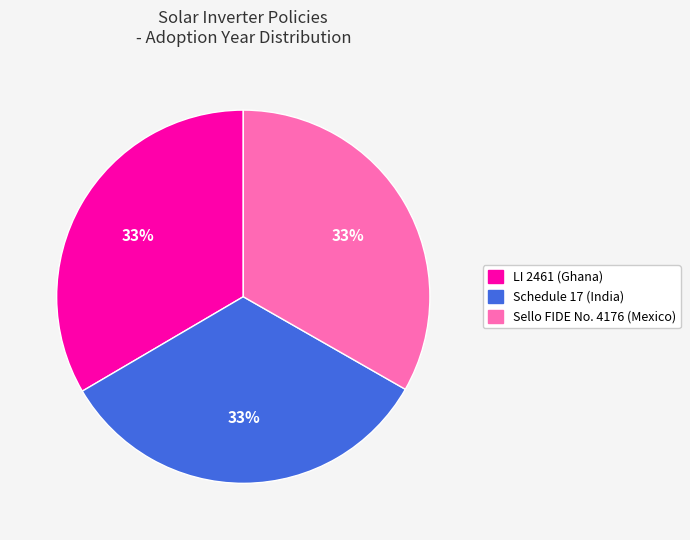

Count the number of slices in the pie.

3